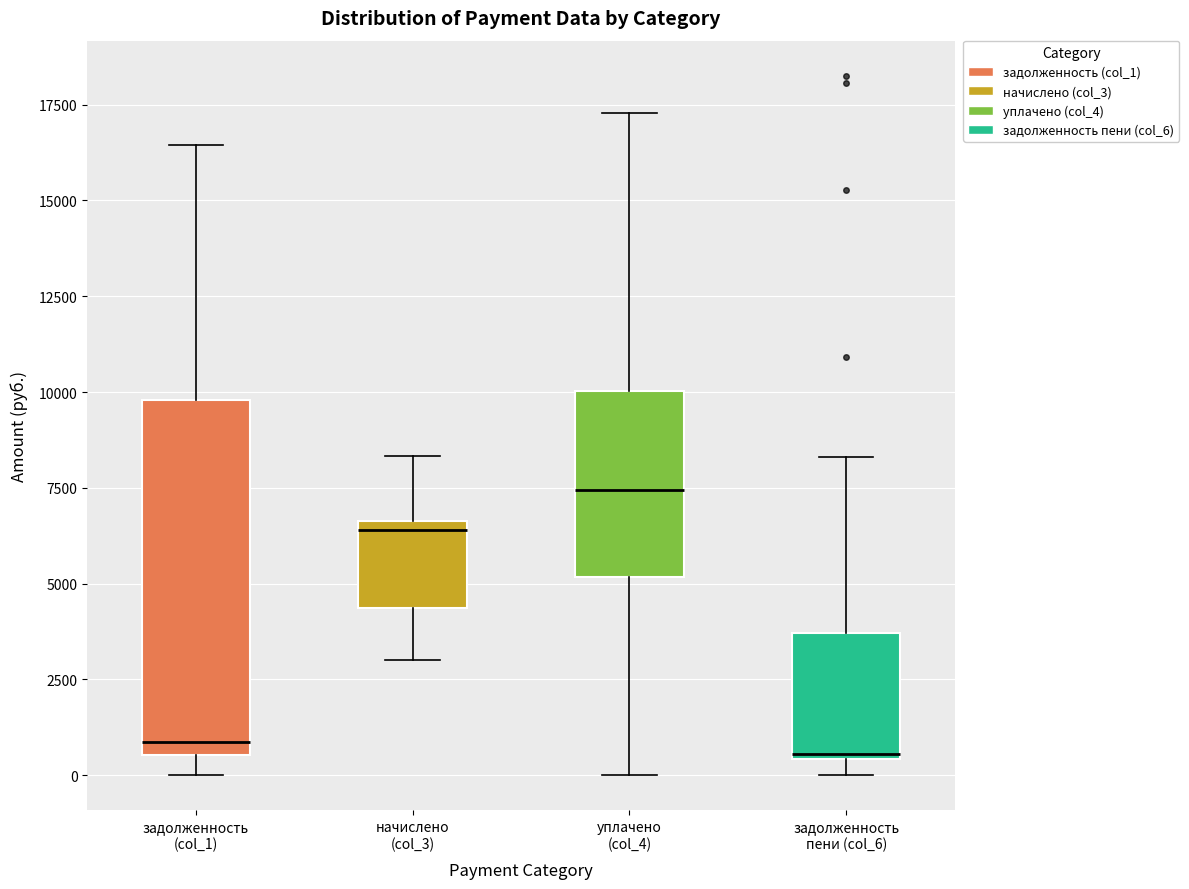

Which box has the highest median line?

уплачено (col_4)